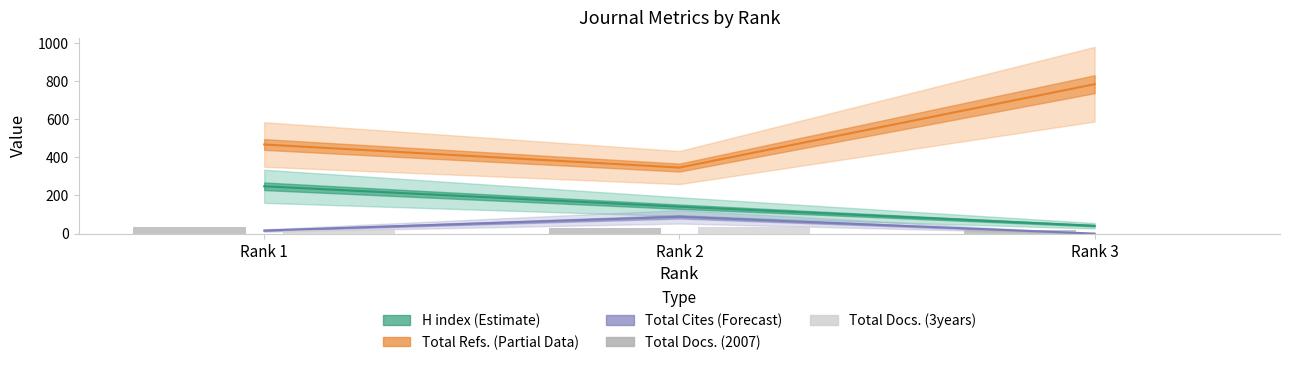

Which has a higher value, Rank 3 or Rank 1?

Rank 1